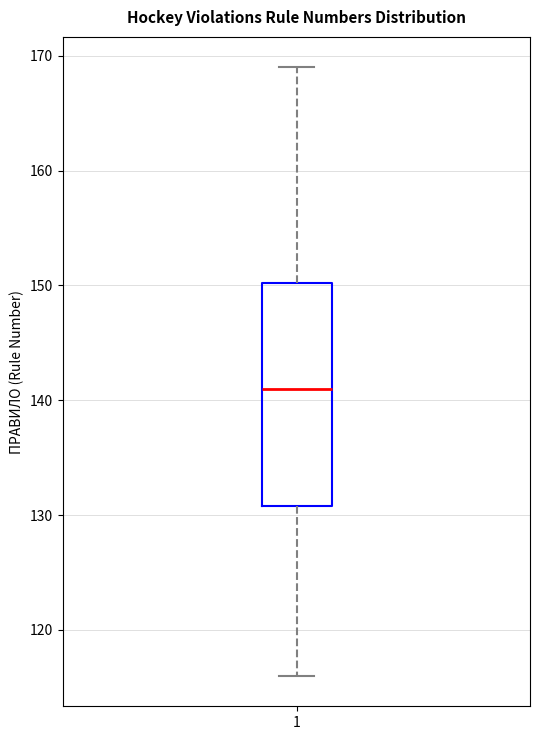

Read this box plot against the y-axis: the position of the median line, the range covered by the box, and the ends of both whiskers. The values are not printed on the chart, so give them approximately, as read against the axis.

median 141, box 131 to 150, whiskers 116 to 169